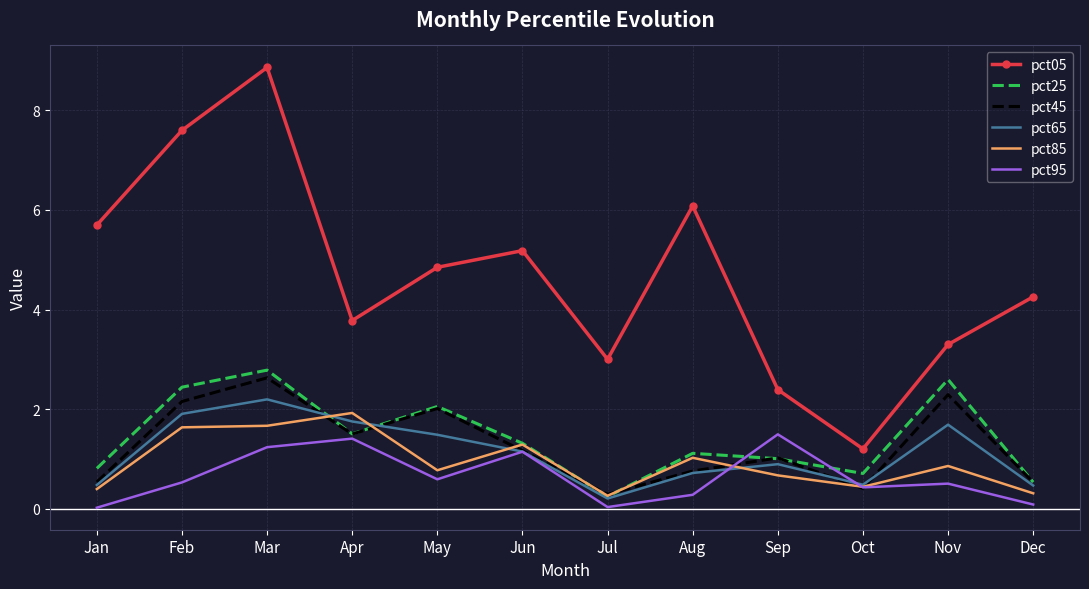

Which series changed the most between Feb and Mar?

pct05